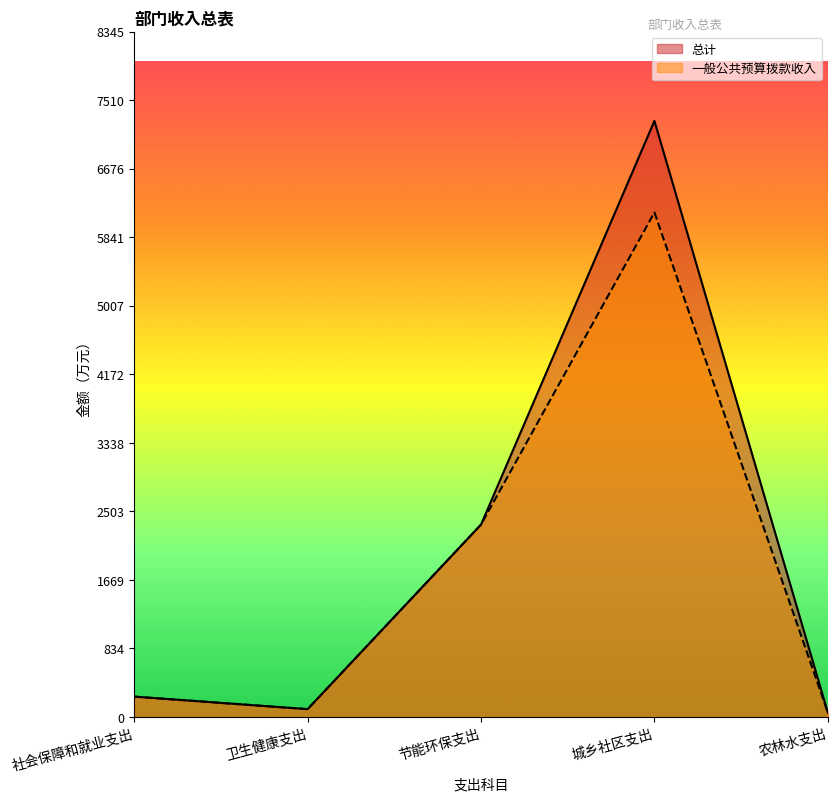

Is the value of 一般公共预算拨款收入 at 社会保障和就业支出 greater than the value of 总计 at 卫生健康支出?

Yes